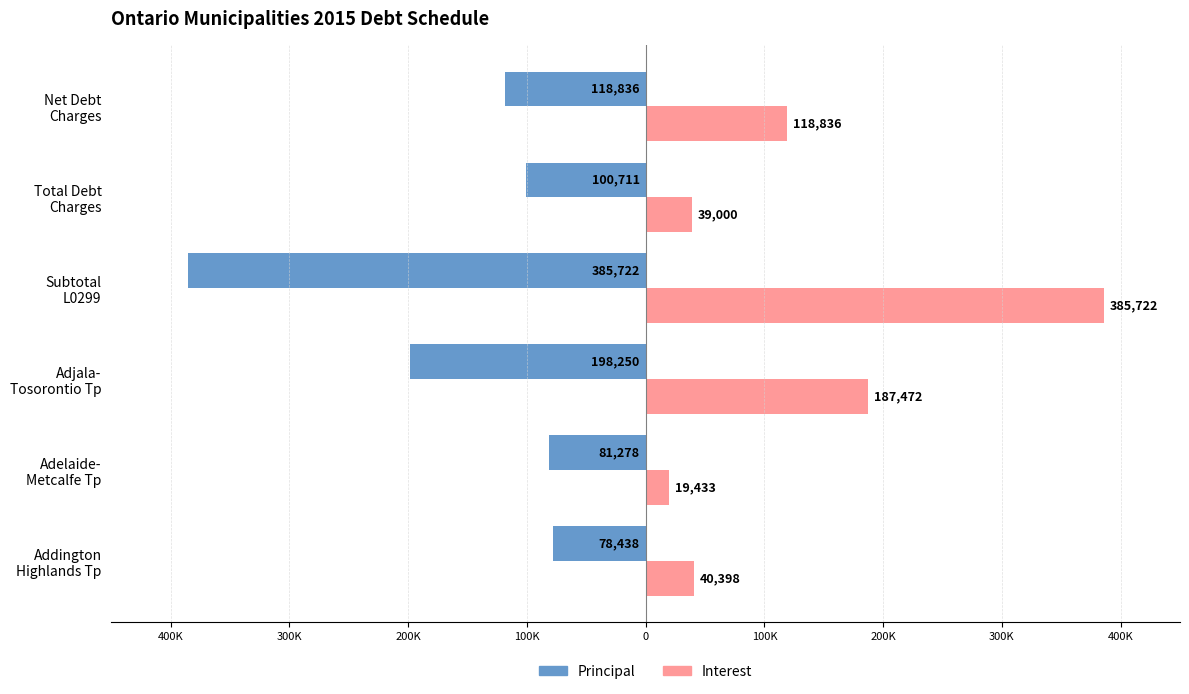

What is the greatest value displayed?

385722